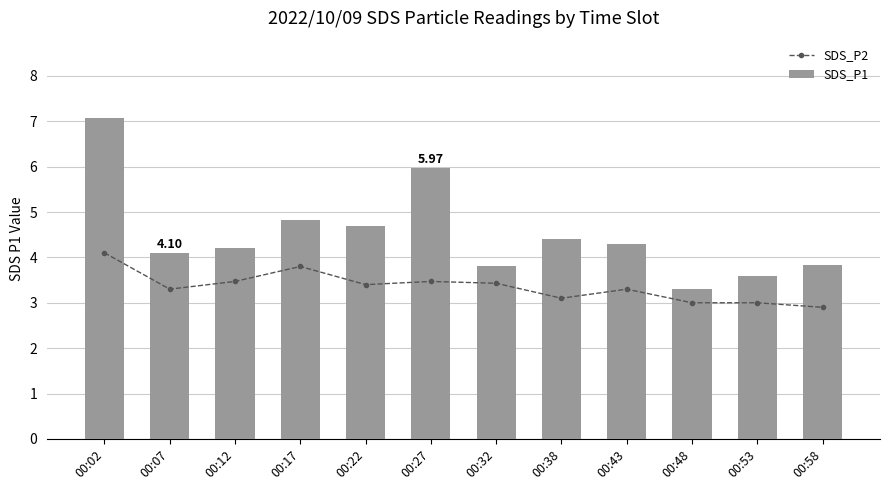

What is the sum of the SDS_P1 values at 00:43 and 00:58?

8.1